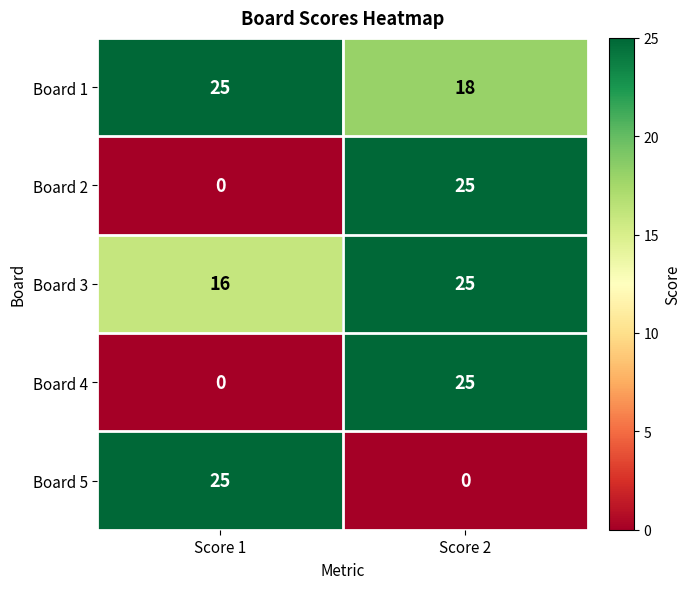

What is the total value across all series at Score 2?

93